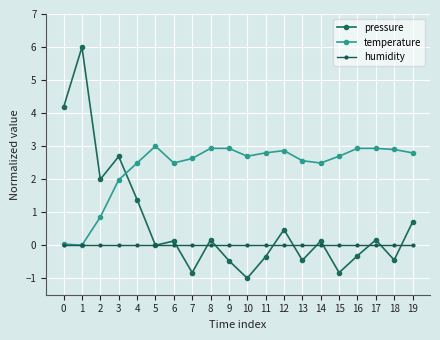

Count the number of categories in the chart.

20